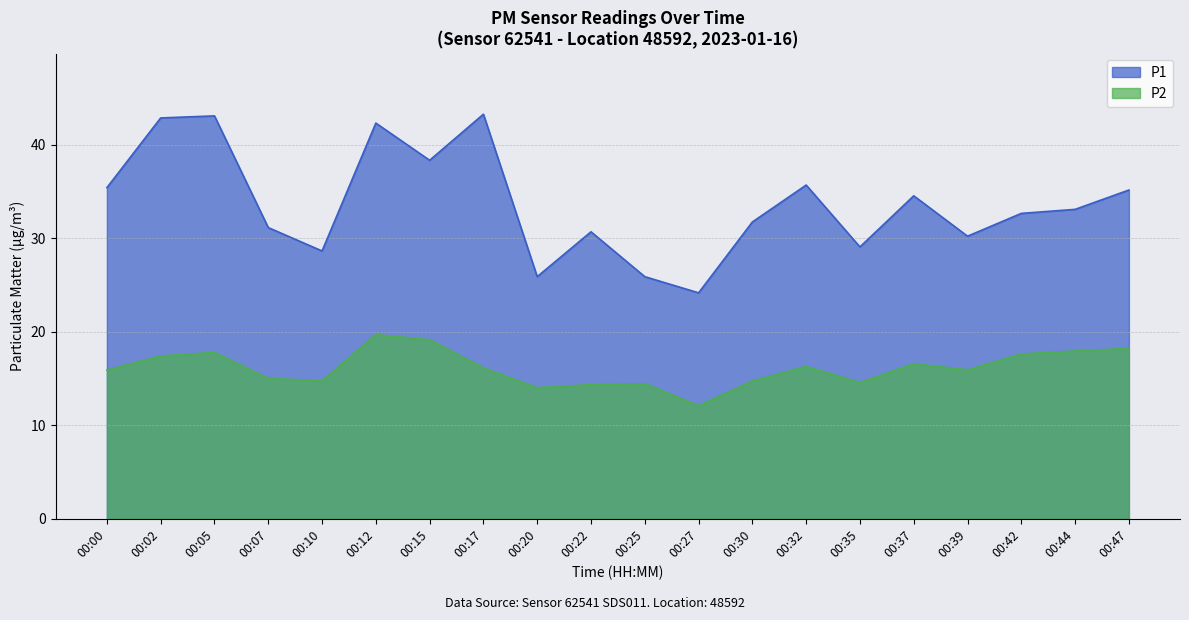

At which category is the sum across all series the highest?

00:12